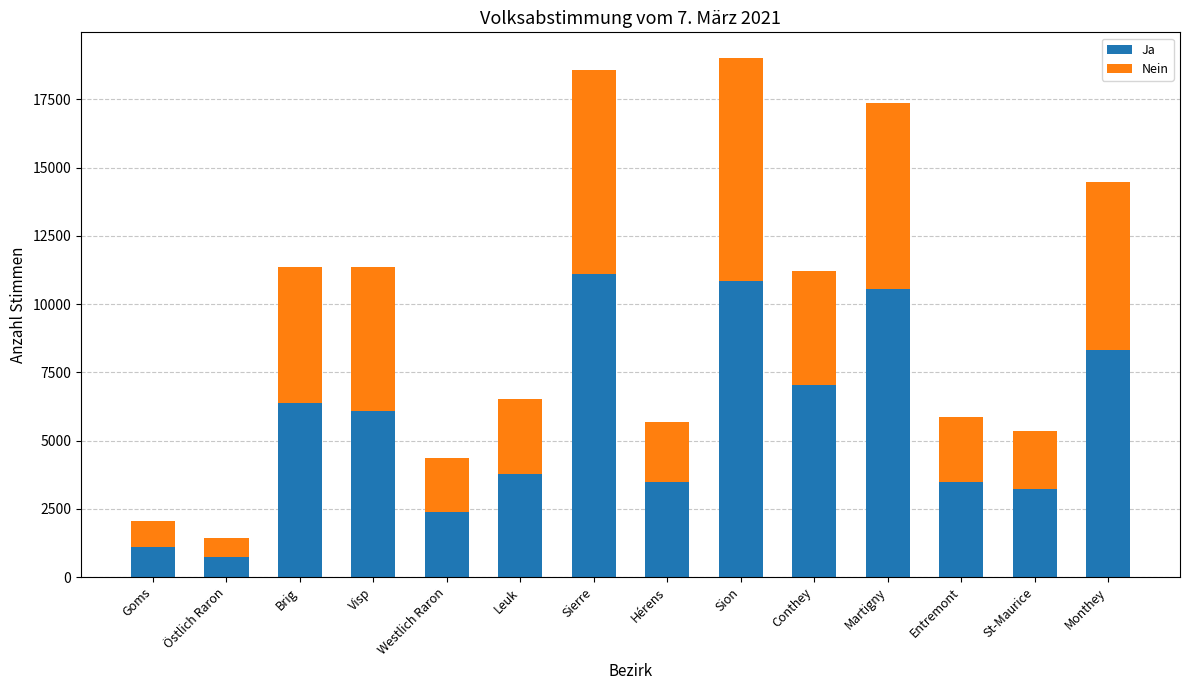

What is the total value across all series at Goms?

2037